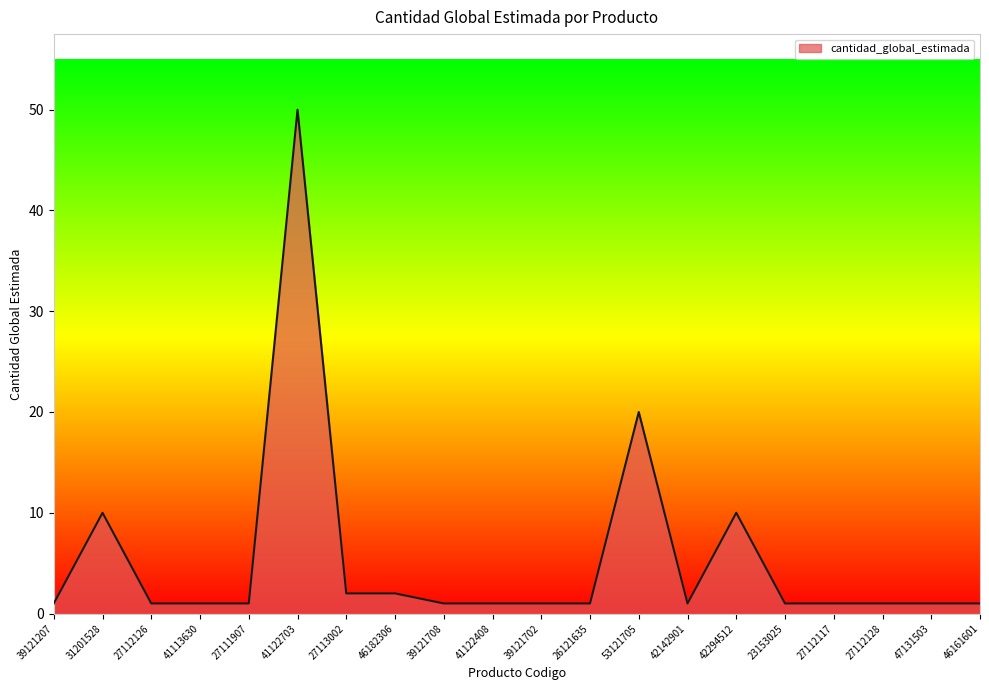

What is the change in value from 46182306 to 47131503?

-1